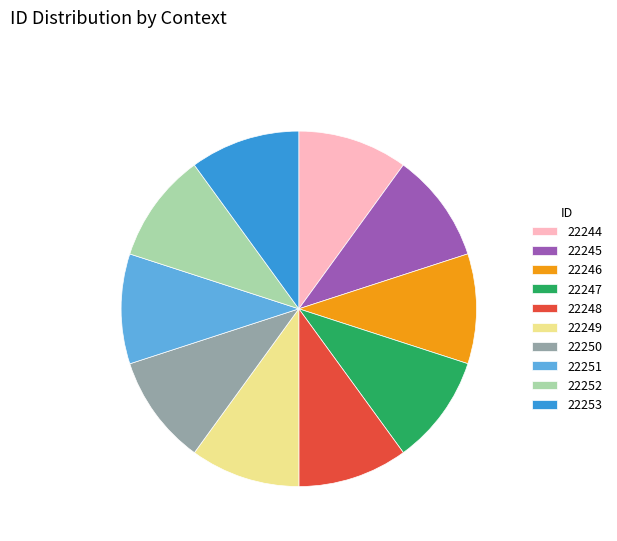

Approximately how many times larger is the value at 22245 compared to 22251?

1.0